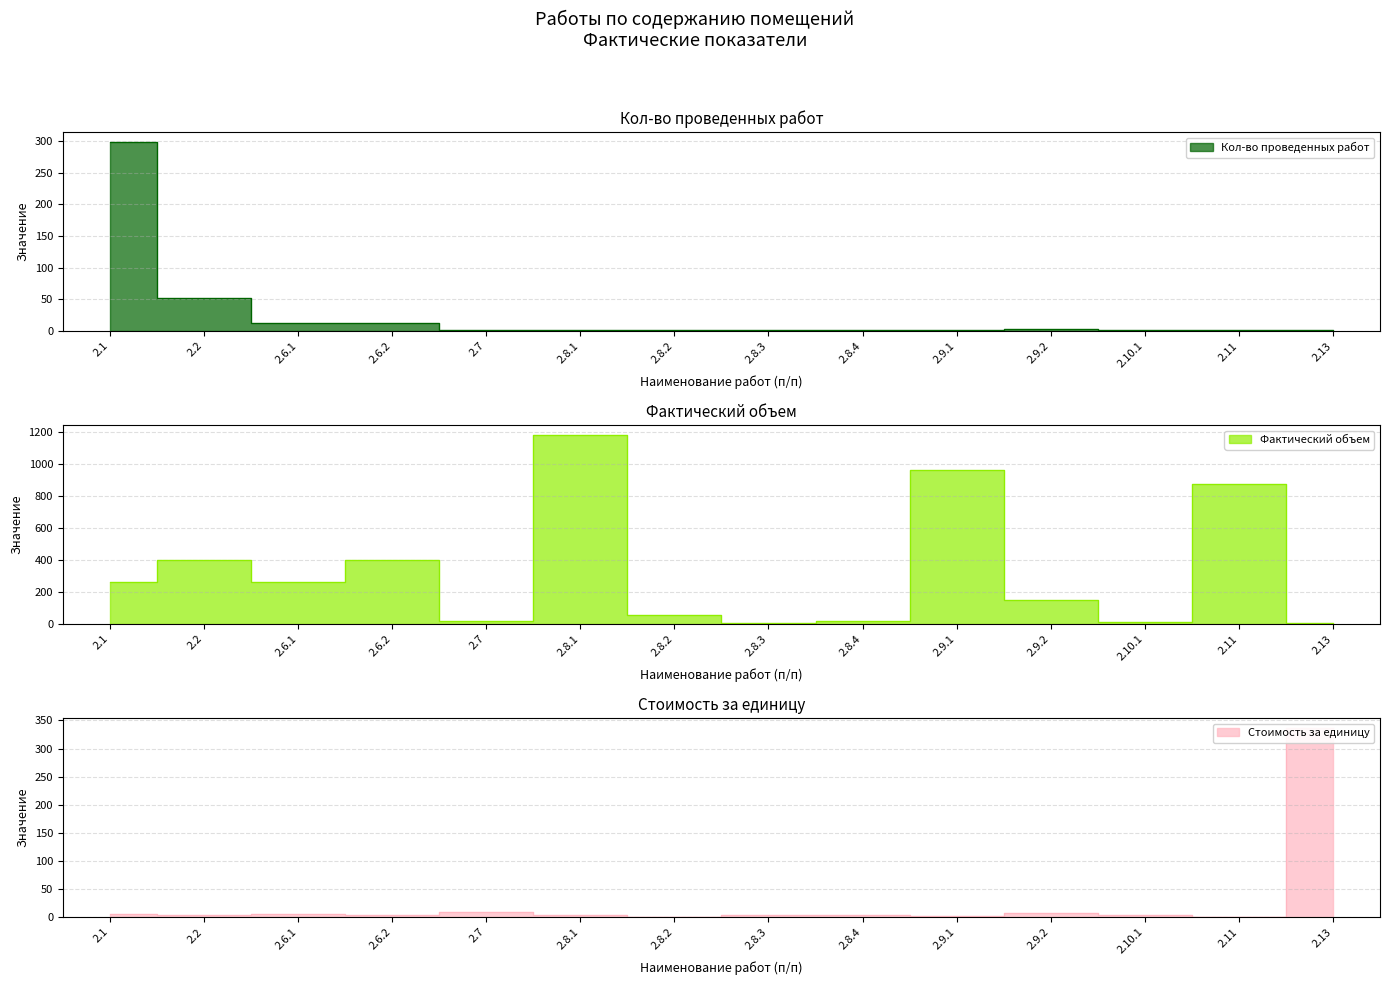

What are all the series names shown in the legend?

Кол-во проведенных работ, Фактический объем, Стоимость за единицу